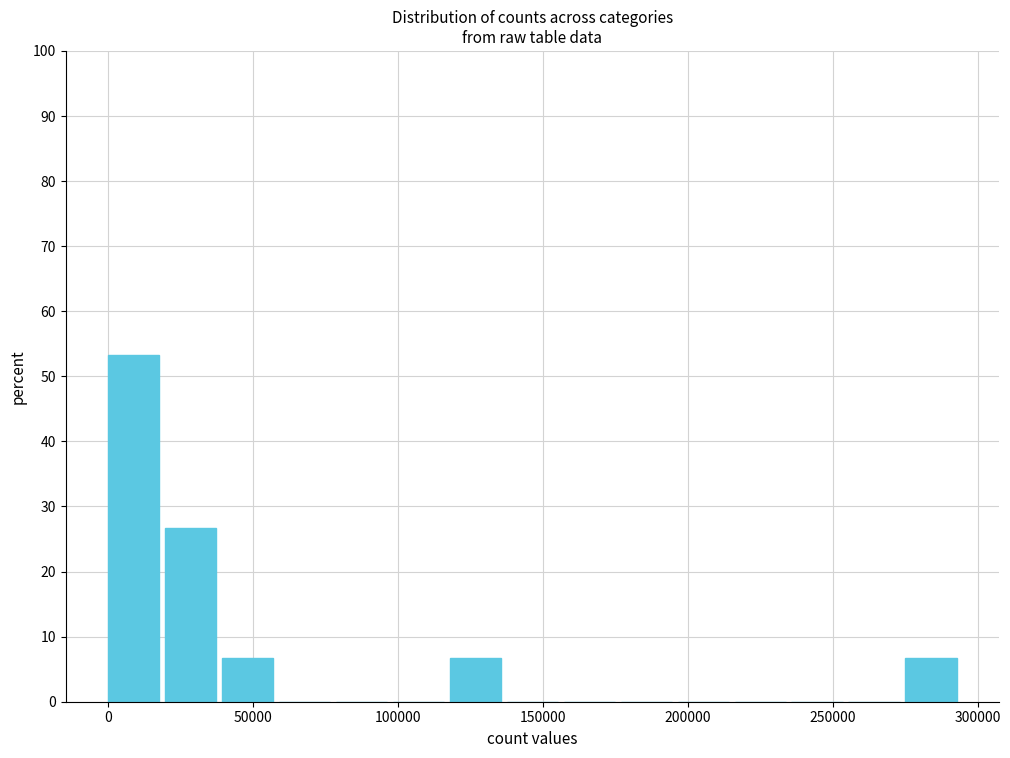

Read against the x-axis, roughly where is the centre of the tallest bar?

10000